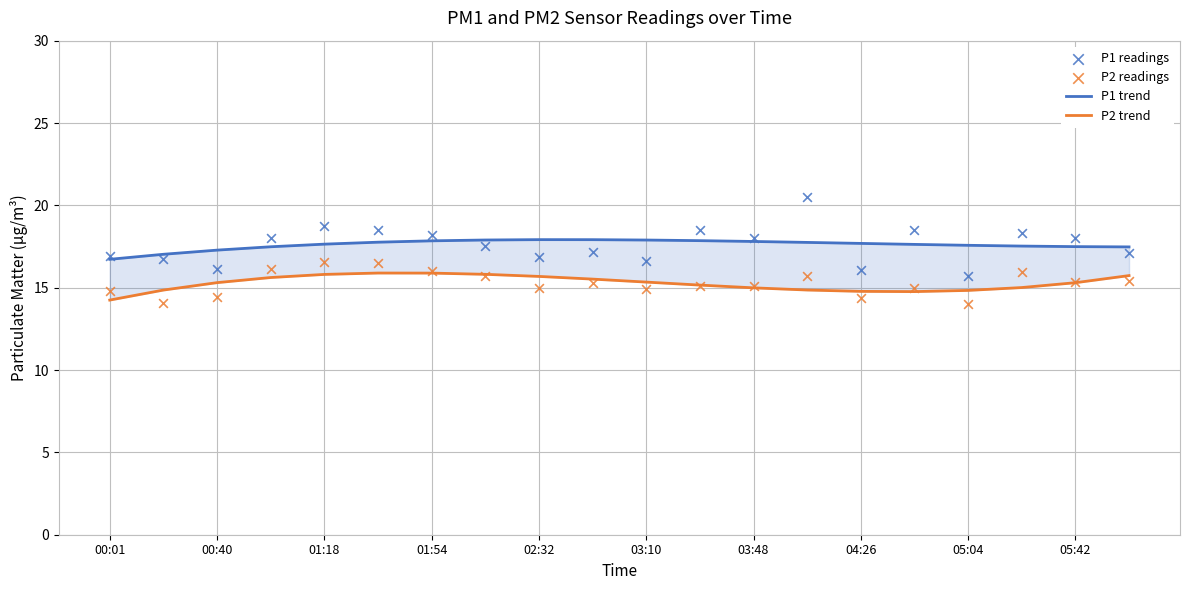

What are all the series names shown in the legend?

P1 trend, P2 trend, P1 readings, P2 readings